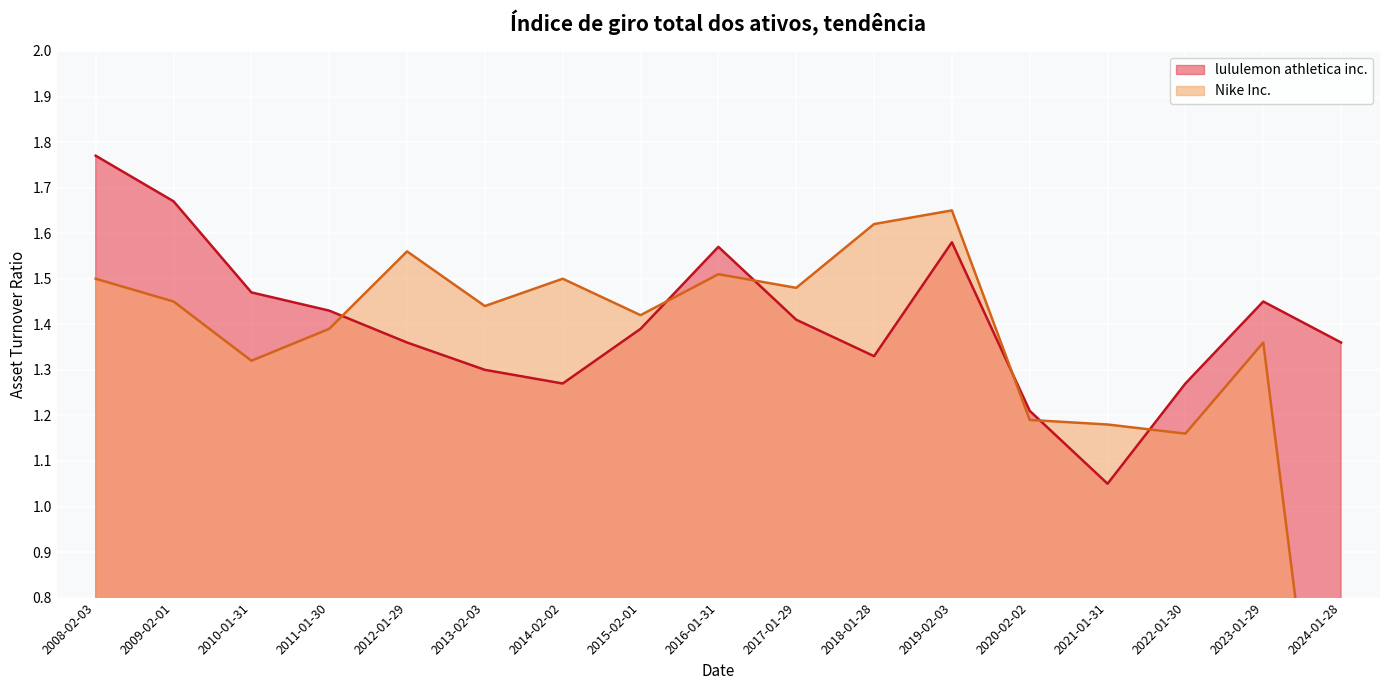

How many lines are shown in the chart?

2